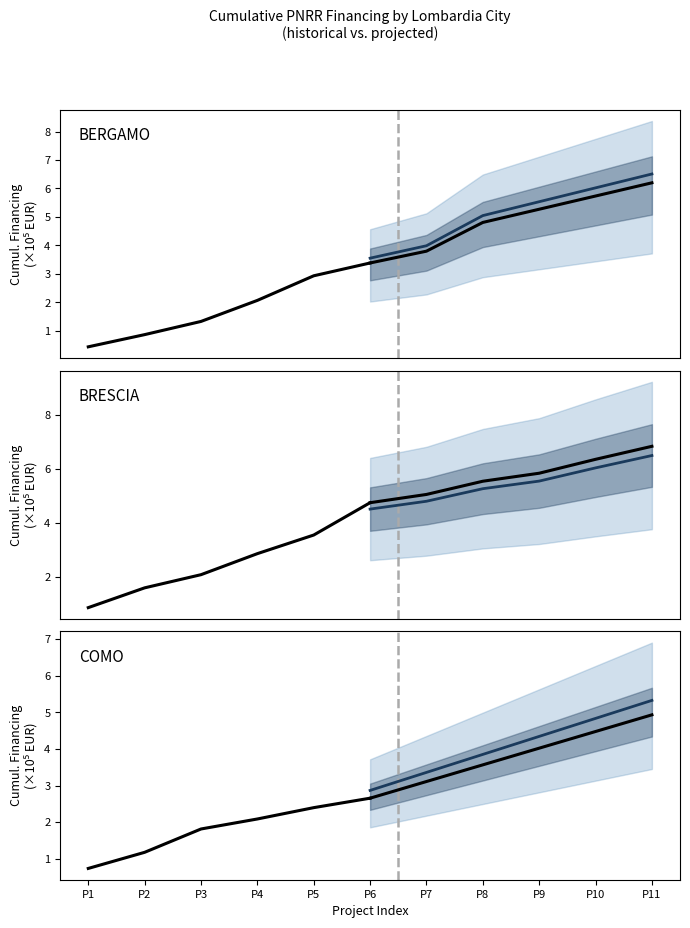

At how many categories does at least one series exceed 4?

1